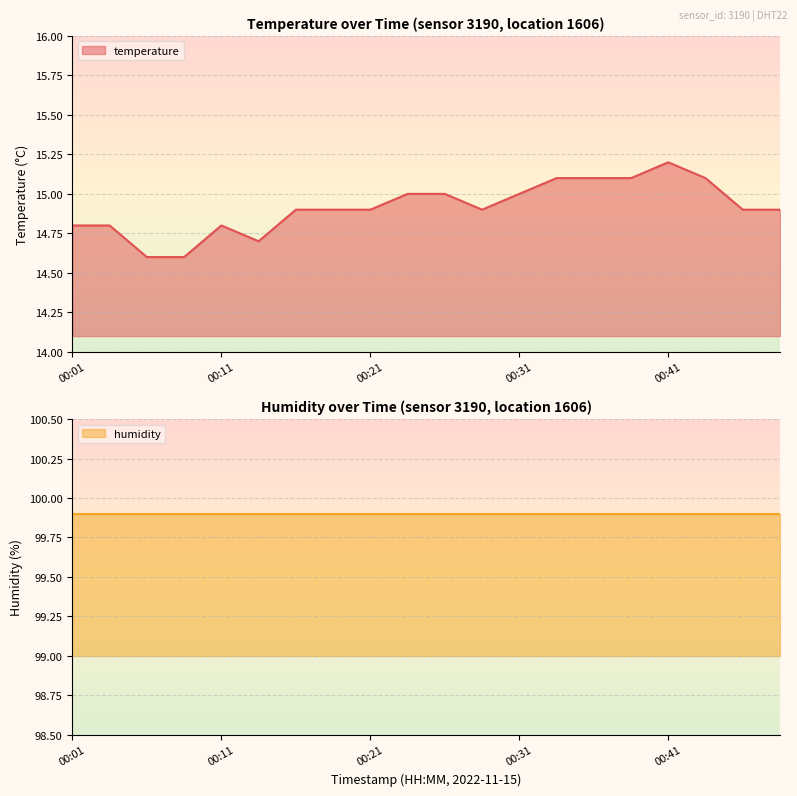

Does the chart display data point markers on the line(s)?

No